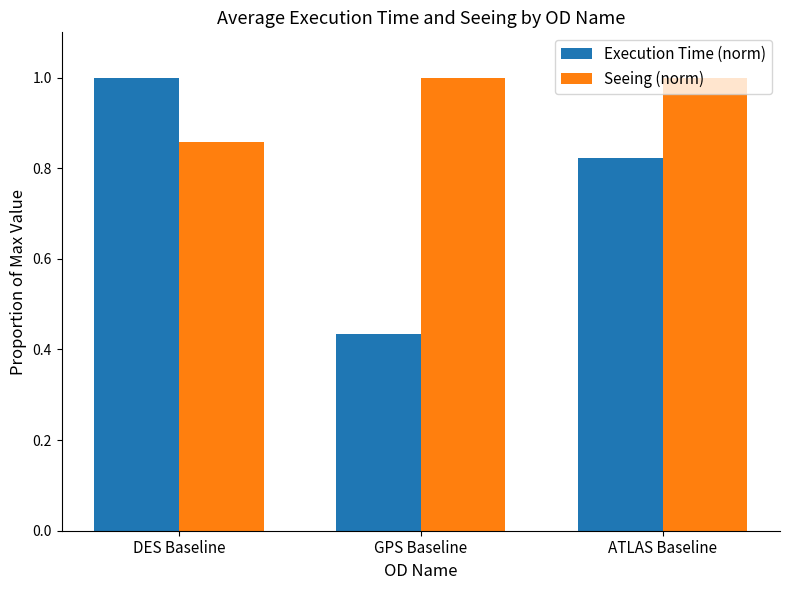

At which category is the sum across all series the highest?

DES Baseline